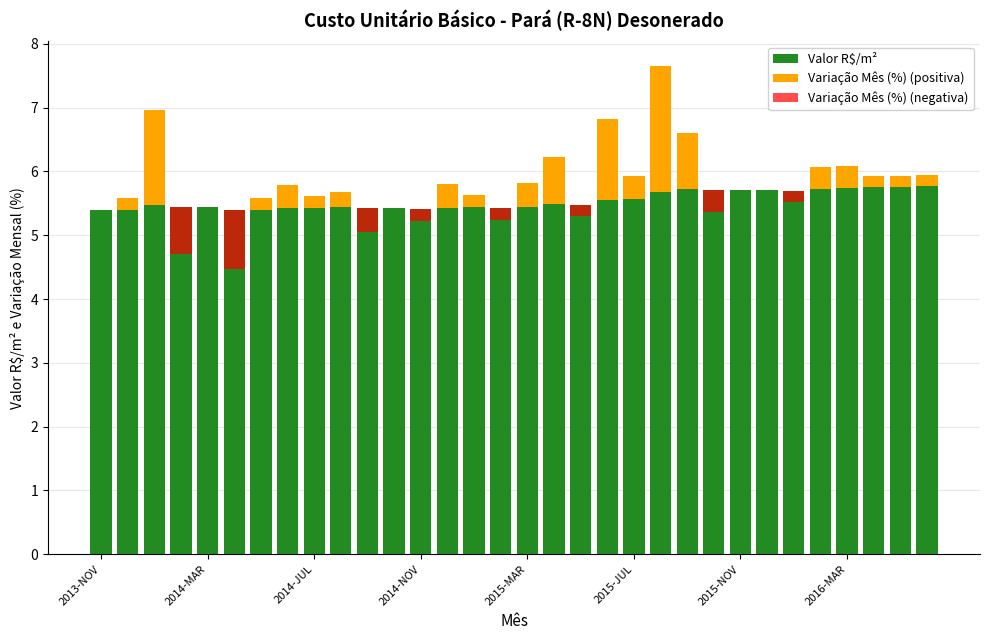

Rank the series by their maximum value, from highest to lowest.

Valor R$/m², Variação Mês (%) (positiva), Variação Mês (%) (negativa)